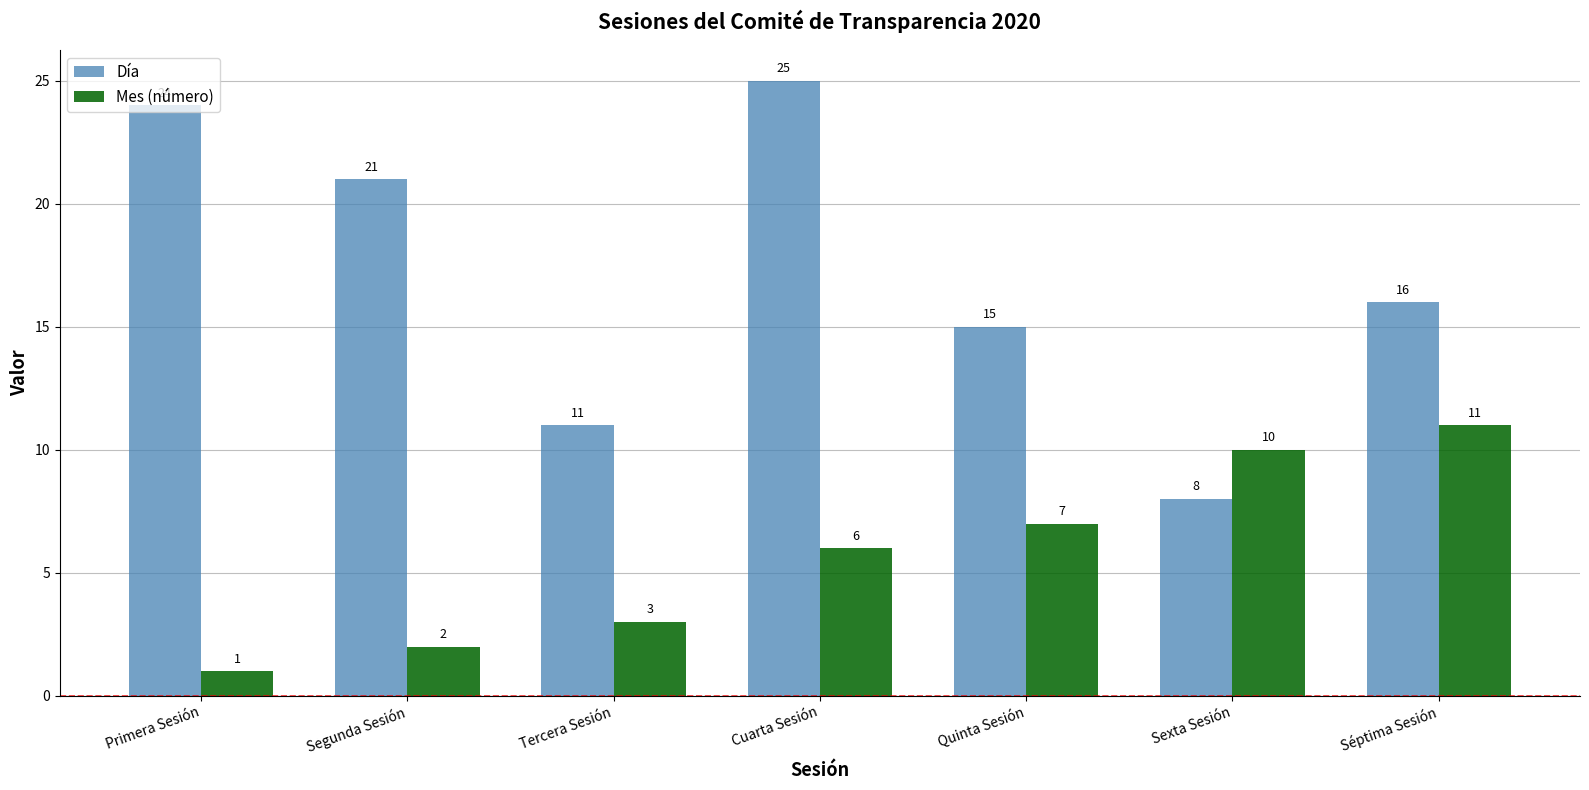

At how many categories does at least one series exceed 4?

7